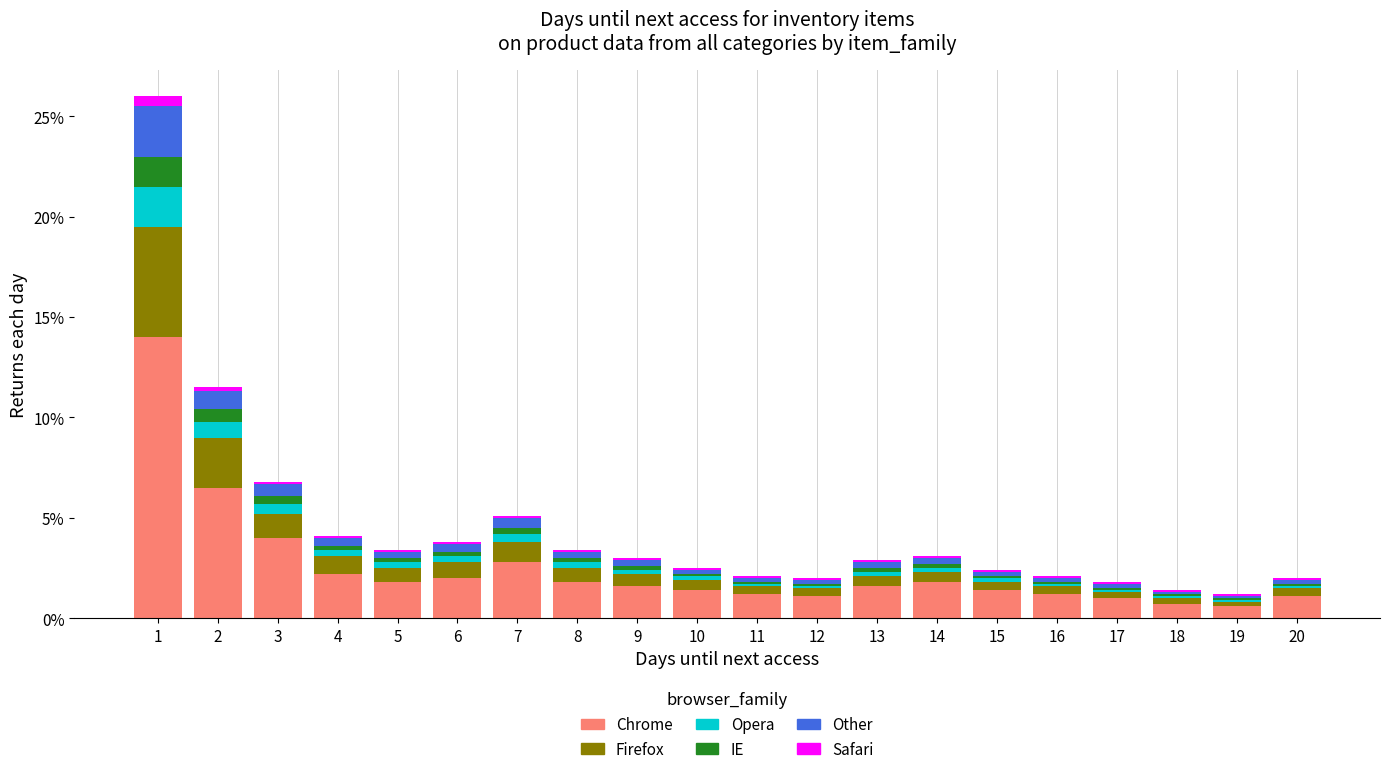

True or false: Chrome has a value of 1.1 at 12.

True